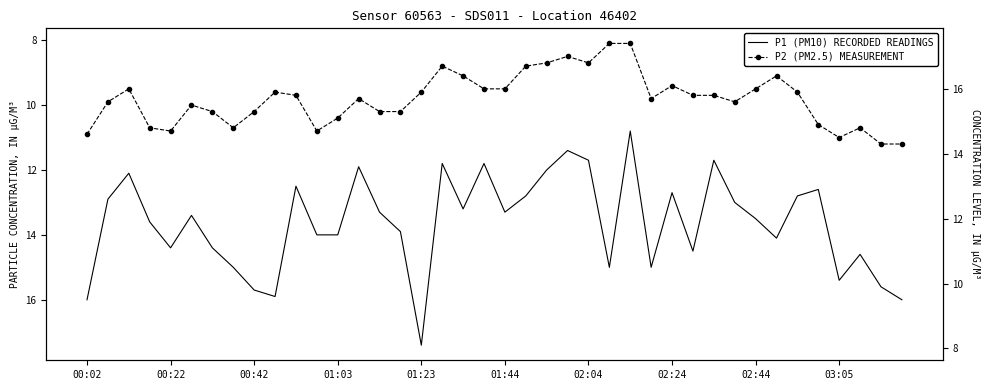

How many interior local valleys does the P2 (PM2.5) MEASUREMENT series have?

9